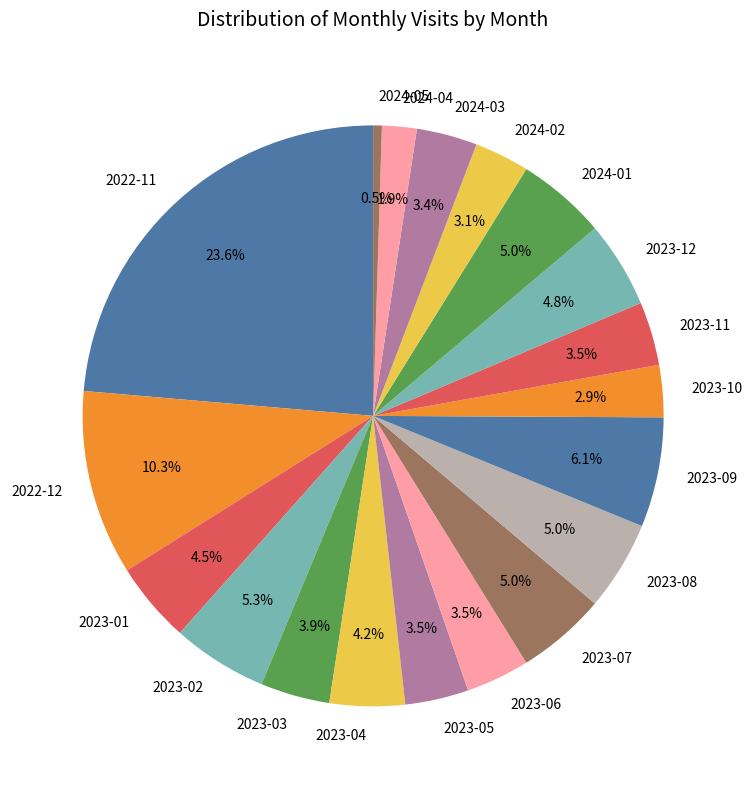

What is the largest slice in the pie chart?

2022-11